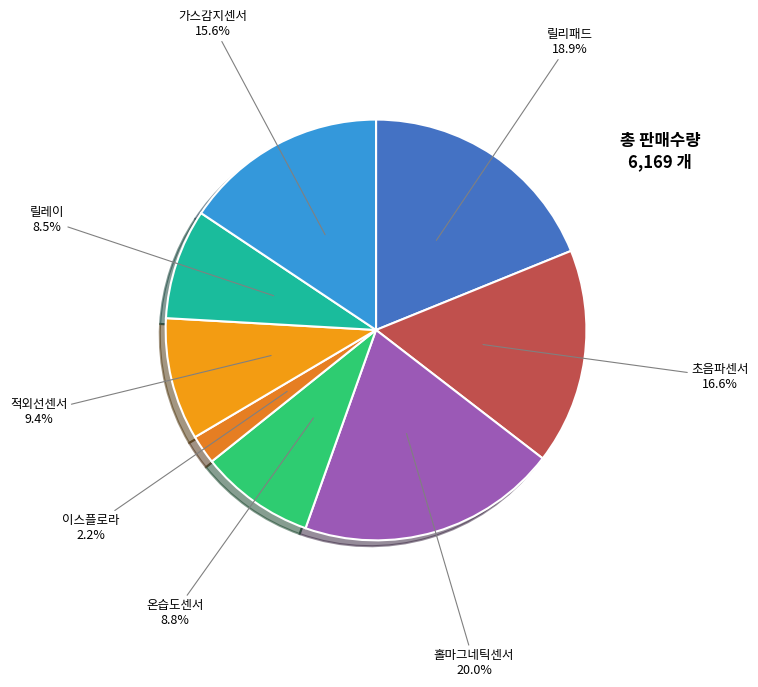

What is the largest slice in the pie chart?

홀마그네틱센서